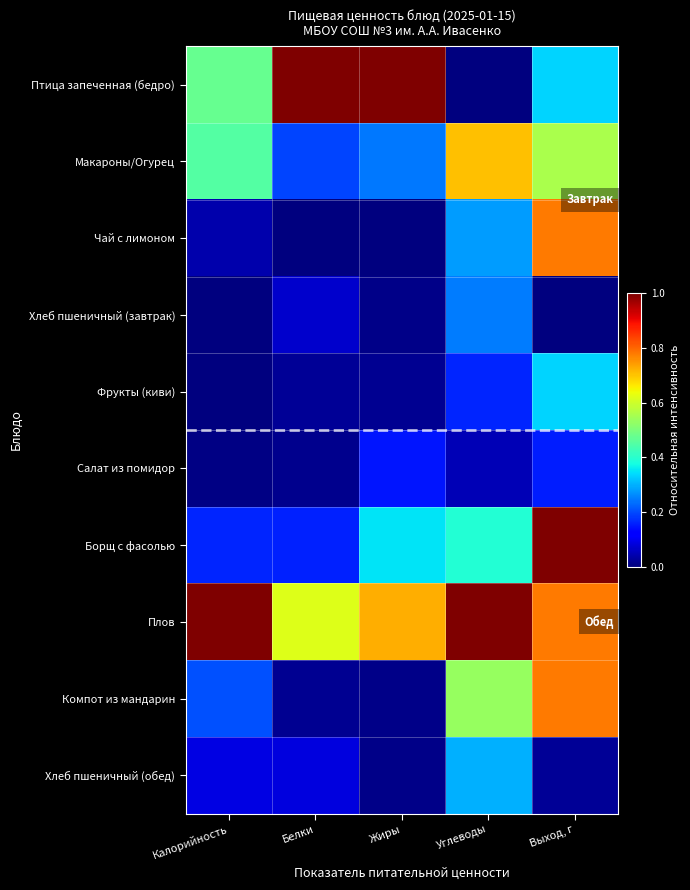

Reading left to right, what are all the values shown in this chart?

Птица запеченная (бедро): Калорийность=0.5	Белки=1.0	Жиры=1.0	Углеводы=0.0	Выход, г=0.3
Макароны/Огурец: Калорийность=0.5	Белки=0.2	Жиры=0.2	Углеводы=0.7	Выход, г=0.6
Чай с лимоном: Калорийность=0.0	Белки=0.0	Жиры=0.0	Углеводы=0.3	Выход, г=0.8
Хлеб пшеничный (завтрак): Калорийность=0.0	Белки=0.1	Жиры=0.0	Углеводы=0.2	Выход, г=0.0
Фрукты (киви): Калорийность=0.0	Белки=0.0	Жиры=0.0	Углеводы=0.2	Выход, г=0.3
Салат из помидор: Калорийность=0.0	Белки=0.0	Жиры=0.1	Углеводы=0.0	Выход, г=0.2
Борщ с фасолью: Калорийность=0.2	Белки=0.2	Жиры=0.3	Углеводы=0.4	Выход, г=1.0
Плов: Калорийность=1.0	Белки=0.6	Жиры=0.7	Углеводы=1.0	Выход, г=0.8
Компот из мандарин: Калорийность=0.2	Белки=0.0	Жиры=0.0	Углеводы=0.5	Выход, г=0.8
Хлеб пшеничный (обед): Калорийность=0.1	Белки=0.1	Жиры=0.0	Углеводы=0.3	Выход, г=0.0